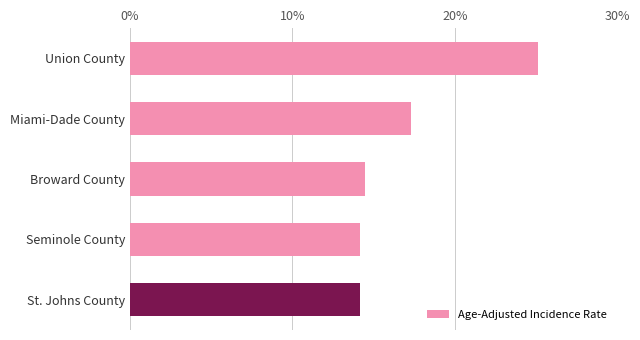

What is the average value?

17.1